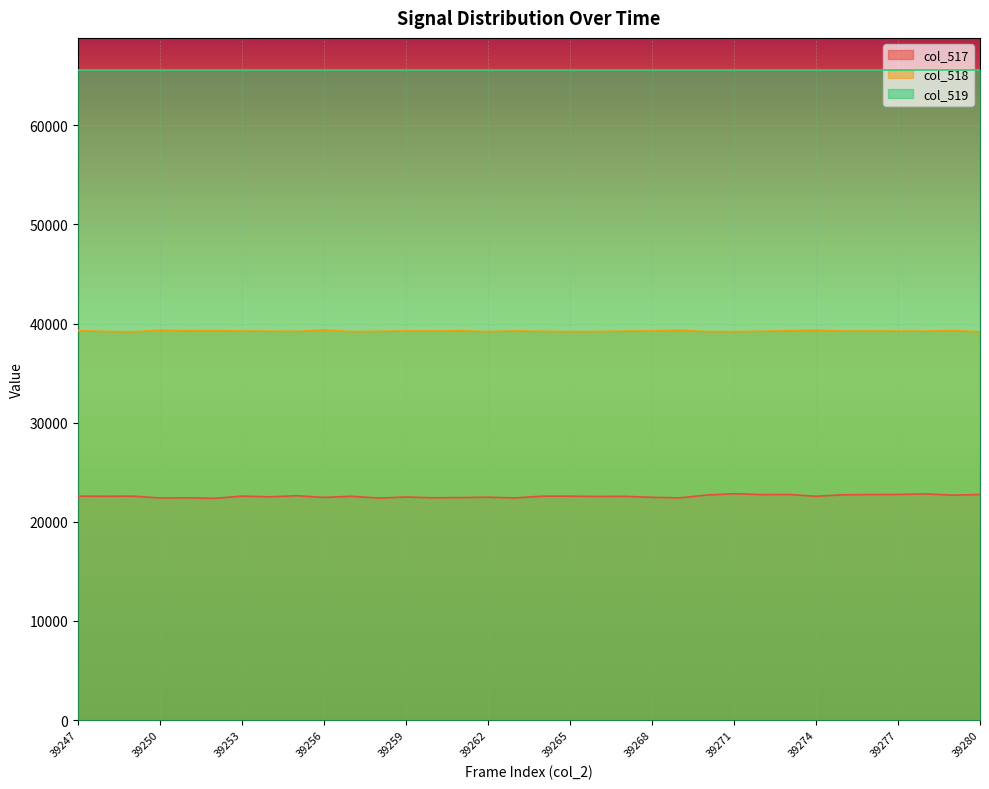

At how many categories does at least one series exceed 27126?

34